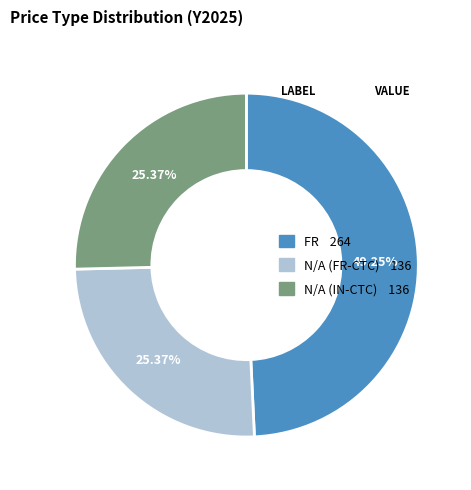

To the nearest percent, what is the combined percentage of FR and N/A (IN-CTC)?

75%